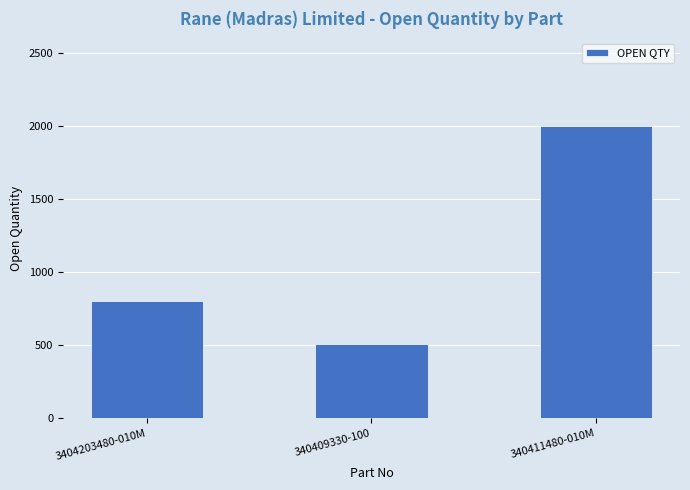

How many values are below 801?

1